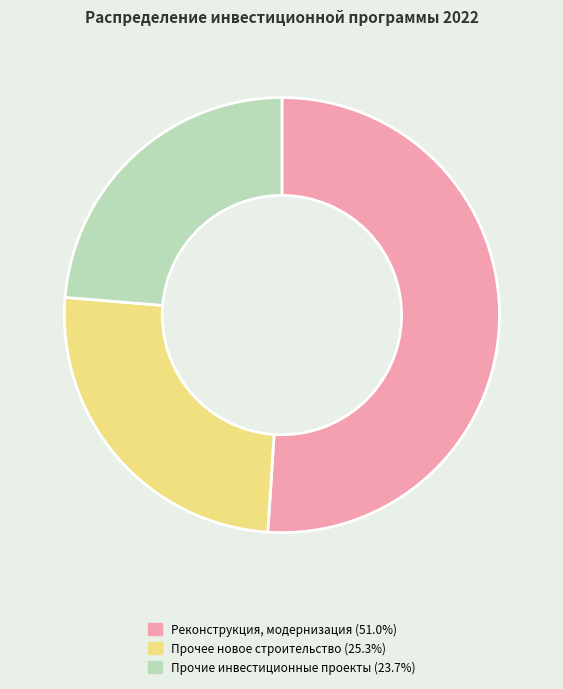

Count the number of slices in the pie.

3